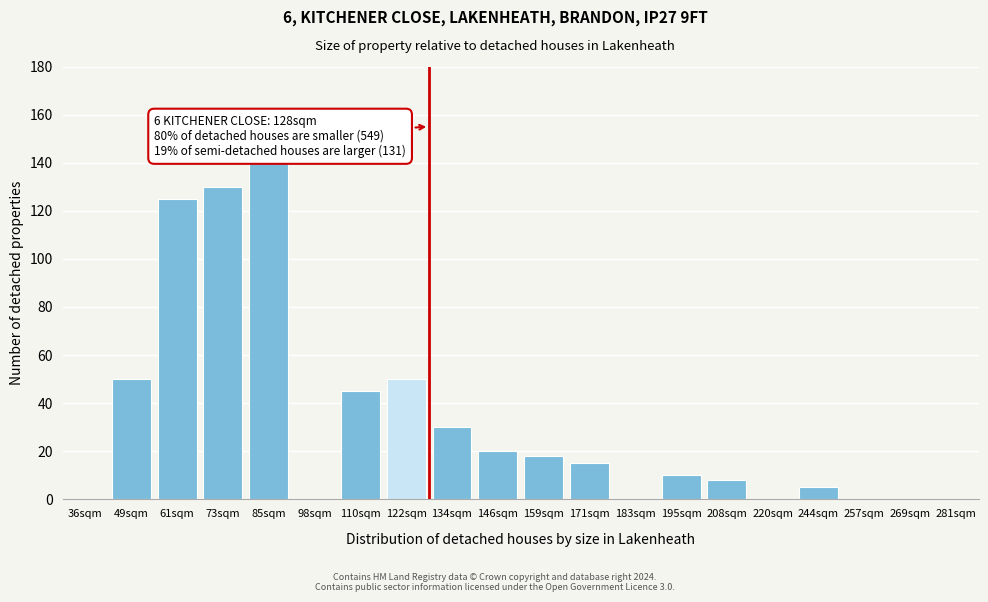

Reading left to right, extract all data points from this chart.

36sqm=0	49sqm=50	61sqm=125	73sqm=130	85sqm=140	98sqm=0	110sqm=45	122sqm=50	134sqm=30	146sqm=20	159sqm=18	171sqm=15	183sqm=0	195sqm=10	208sqm=8	220sqm=0	244sqm=5	257sqm=0	269sqm=0	281sqm=0